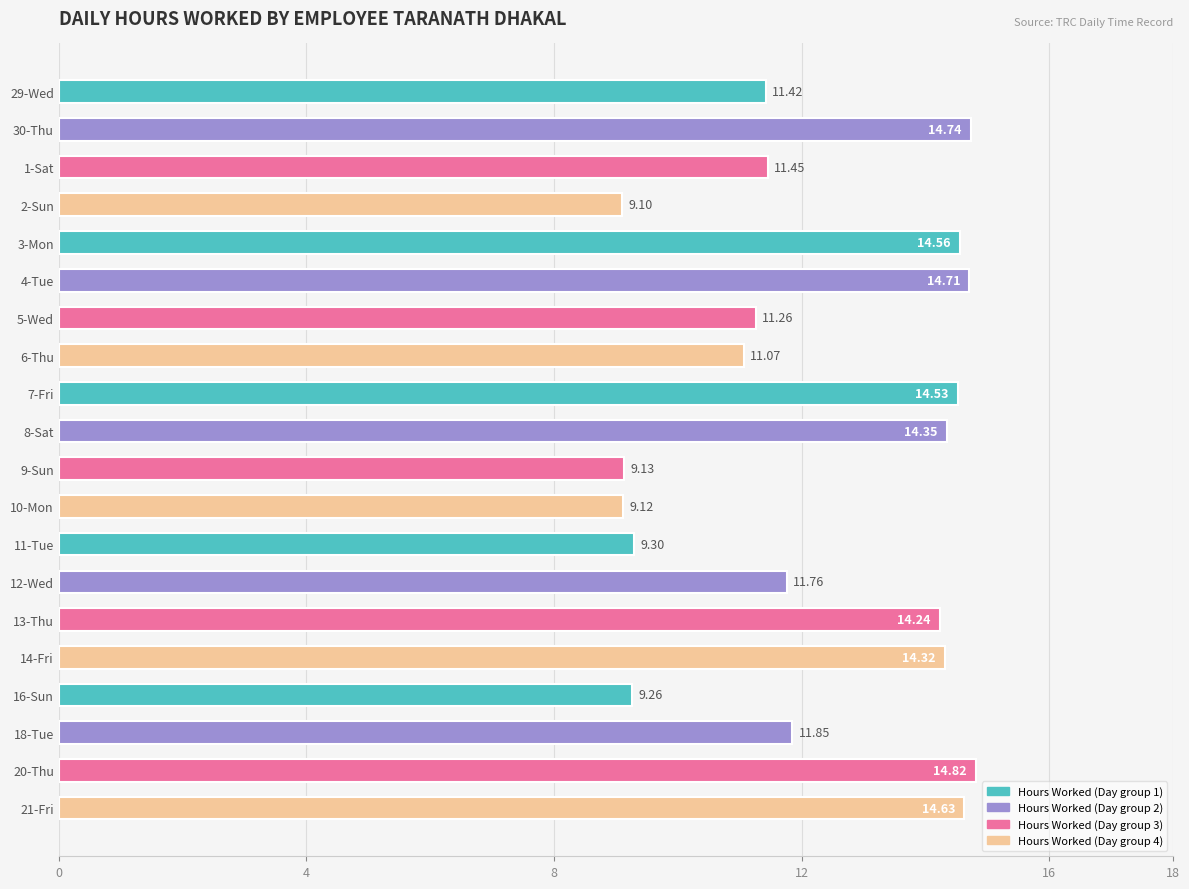

What is the change in value from 1-Sat to 13-Thu?

+2.8